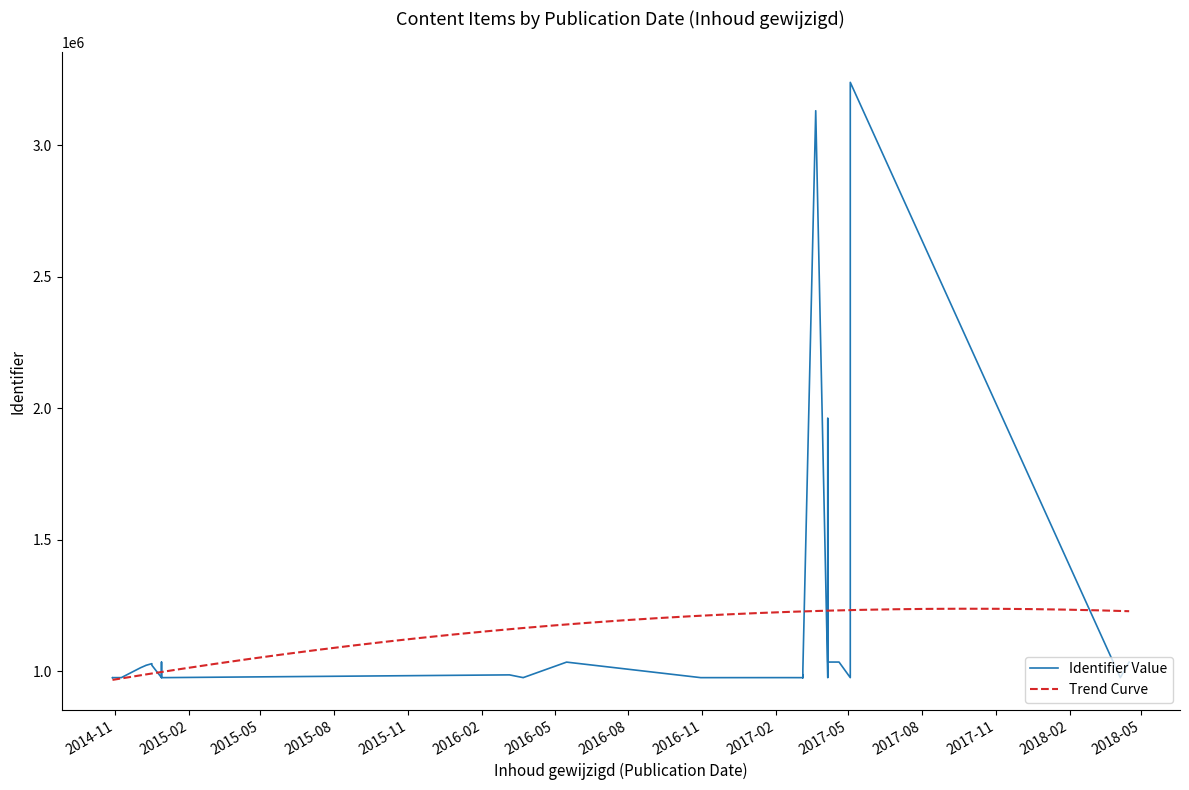

Is it true that the value at 2017-04-06 is 1961198?

True